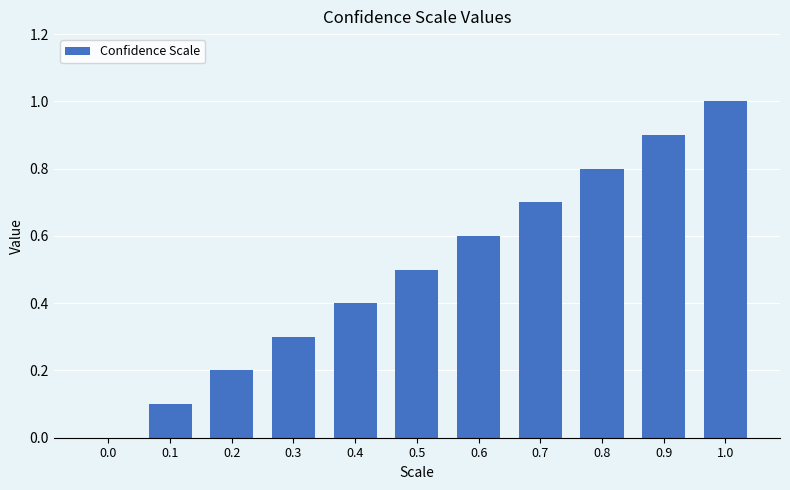

What is the change in value from 0.0 to 0.4?

+0.4